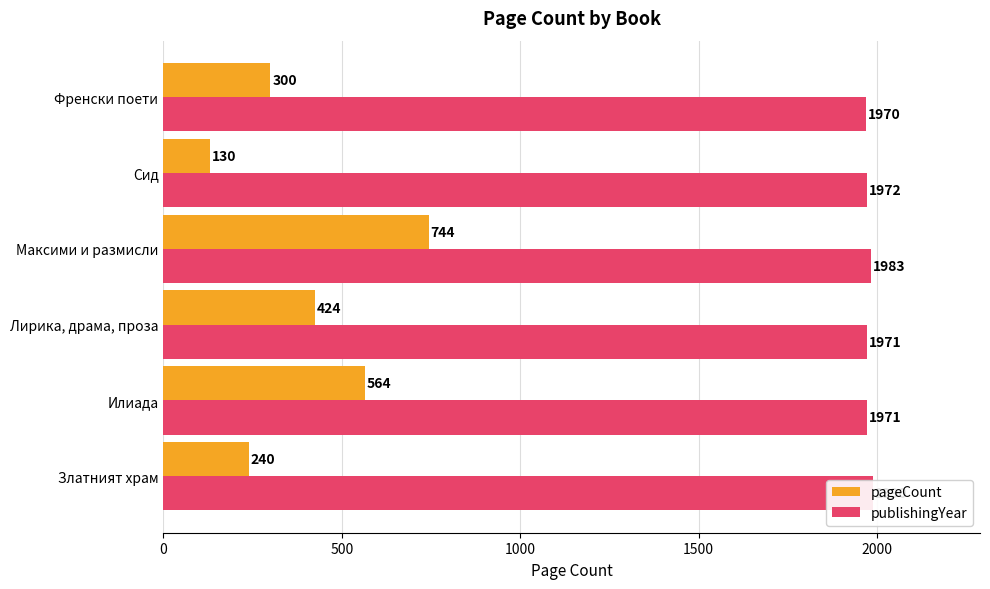

How many data points in pageCount are above 424?

2